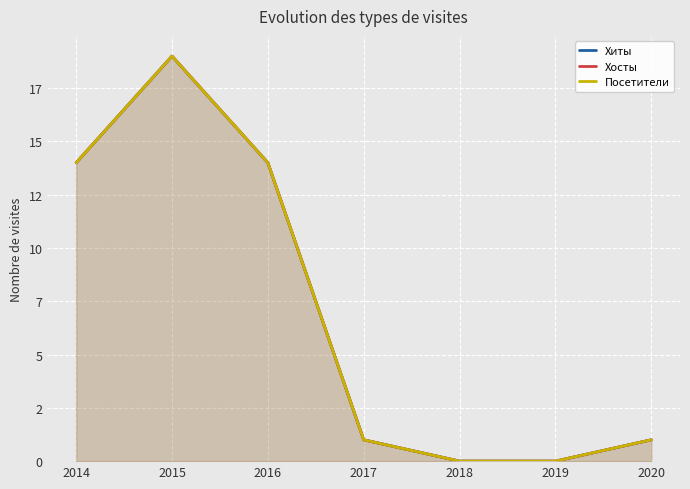

What is the total value across all series at 2020?

3